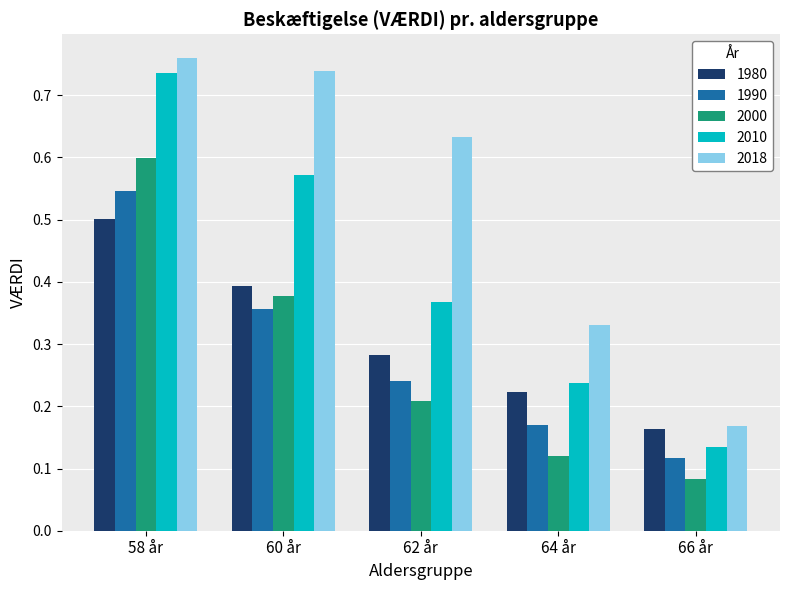

Which series has the largest total across all categories?

2018